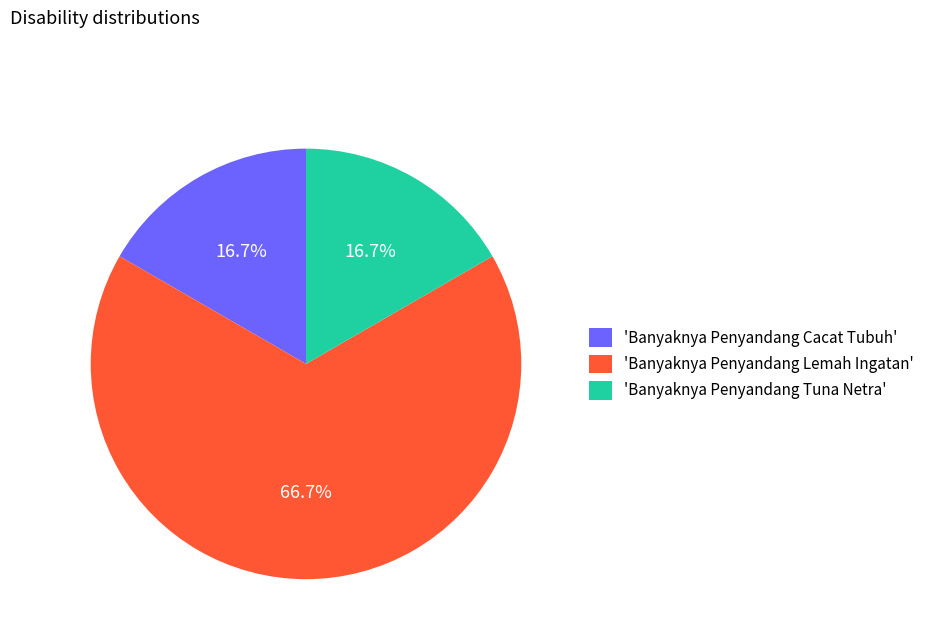

How much of the chart is everything except 'Banyaknya Penyandang Tuna Netra'?

83.3%